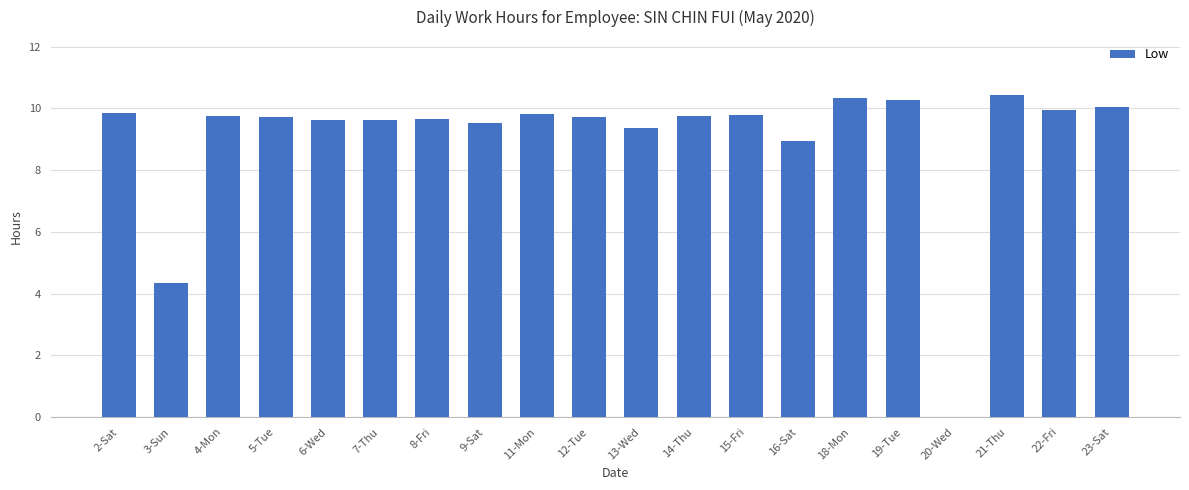

The chart shows a value of 5.6 at 4-Mon. True or false?

False